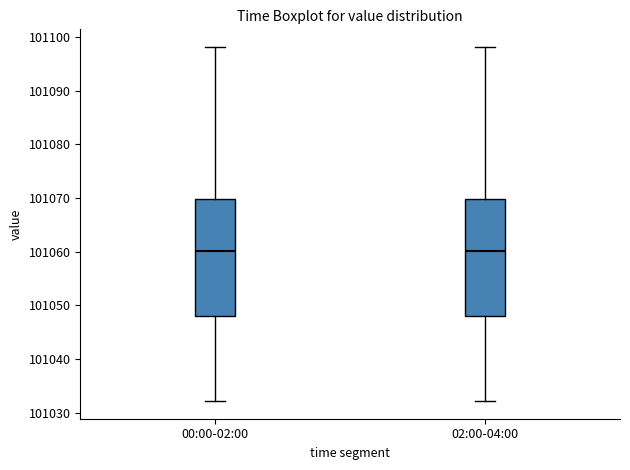

Where does the lower whisker of the box for 02:00-04:00 end on the y-axis? The values are not printed on the chart, so give them approximately, as read against the axis.

101032